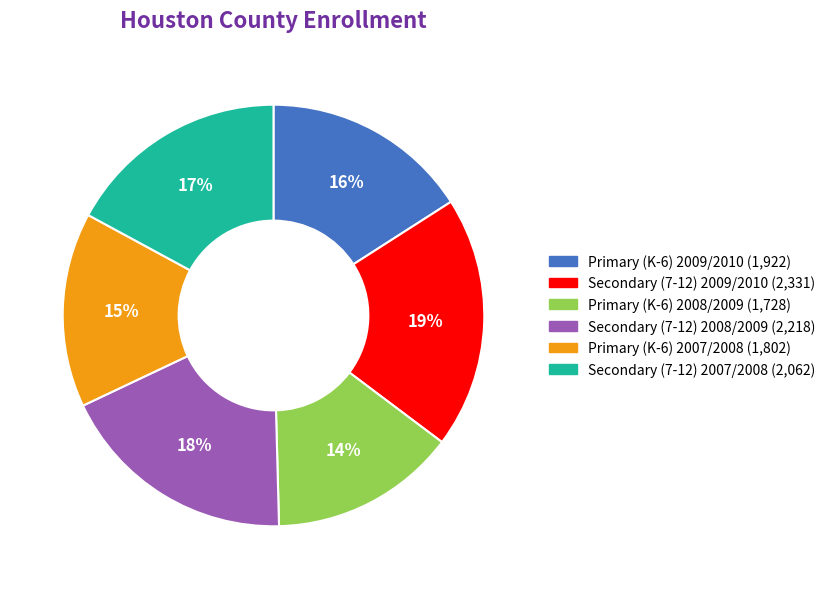

Which slice is the smallest?

Primary (K-6) 2008/2009